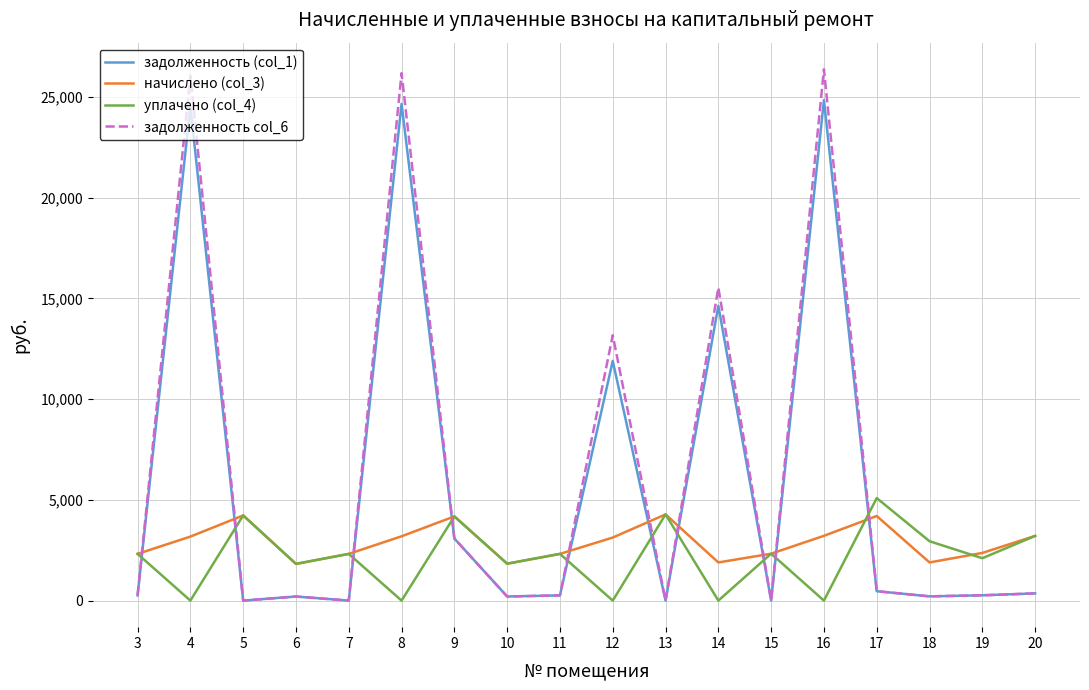

What is the maximum value for начислено (col_3)?

4278.7